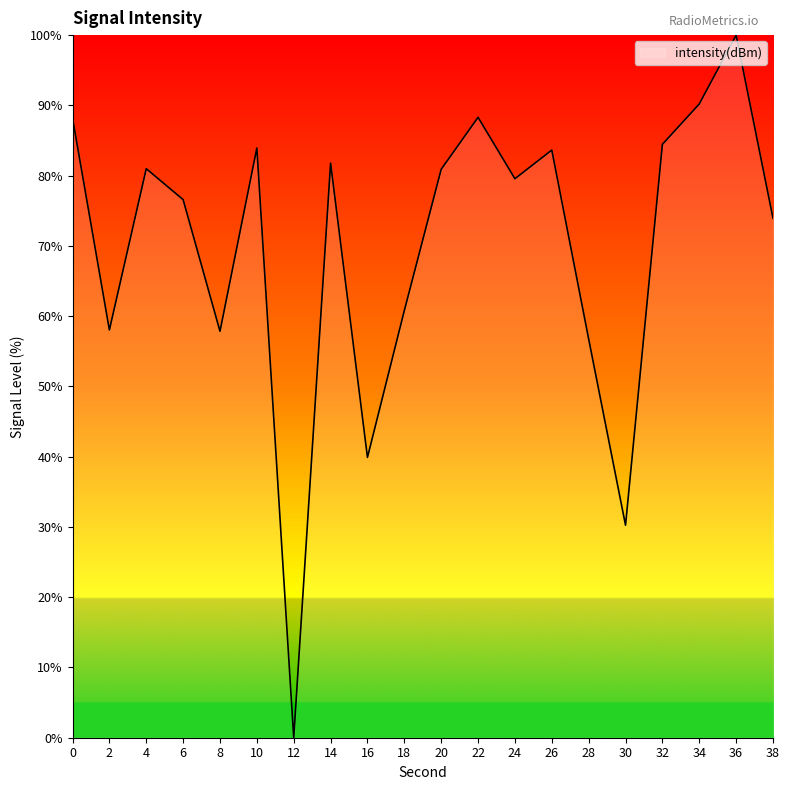

The chart shows a value of 114.7 at 14. True or false?

False